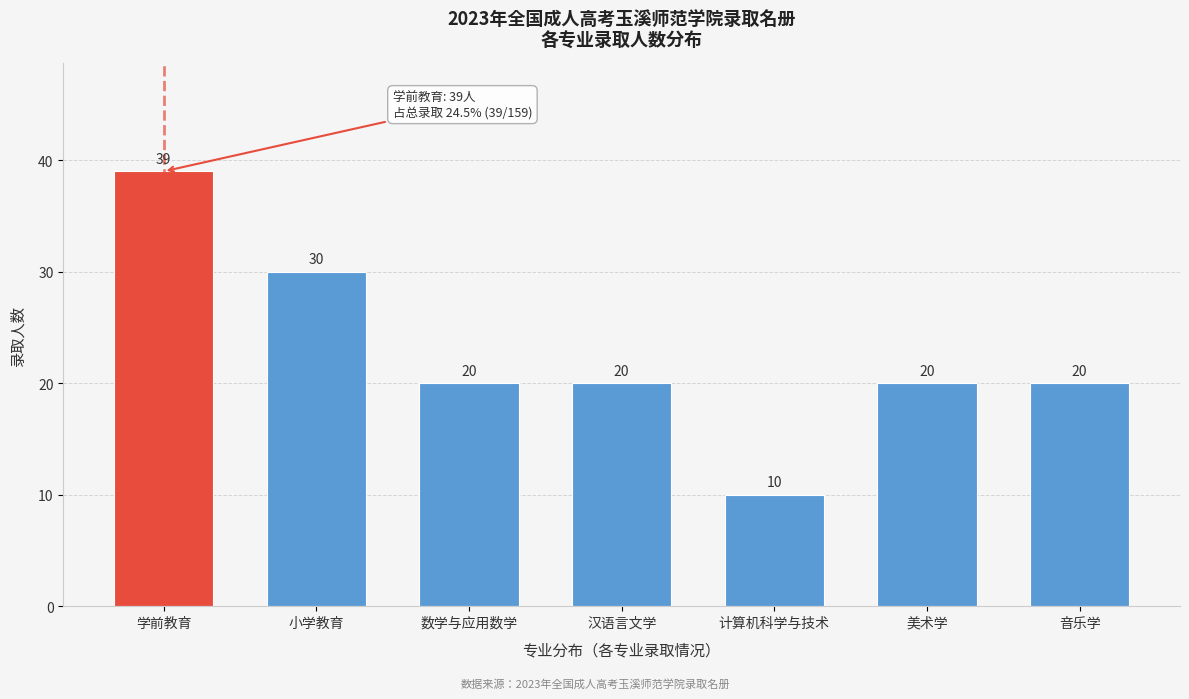

Reading left to right, what are all the values shown in this chart?

39	30	20	20	10	20	20